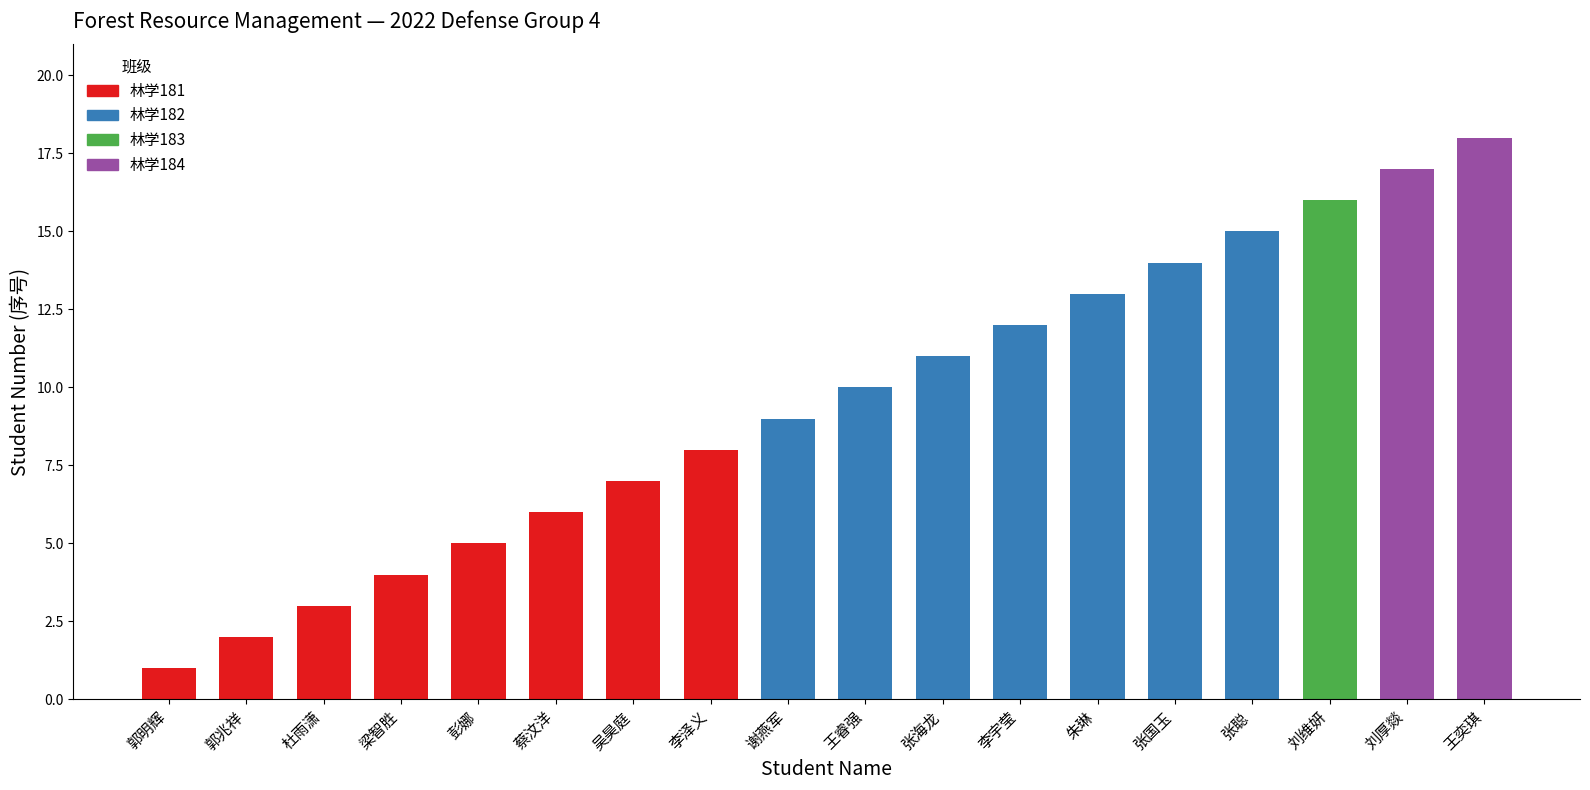

True or false: the data shows 17 at 刘厚燚.

True